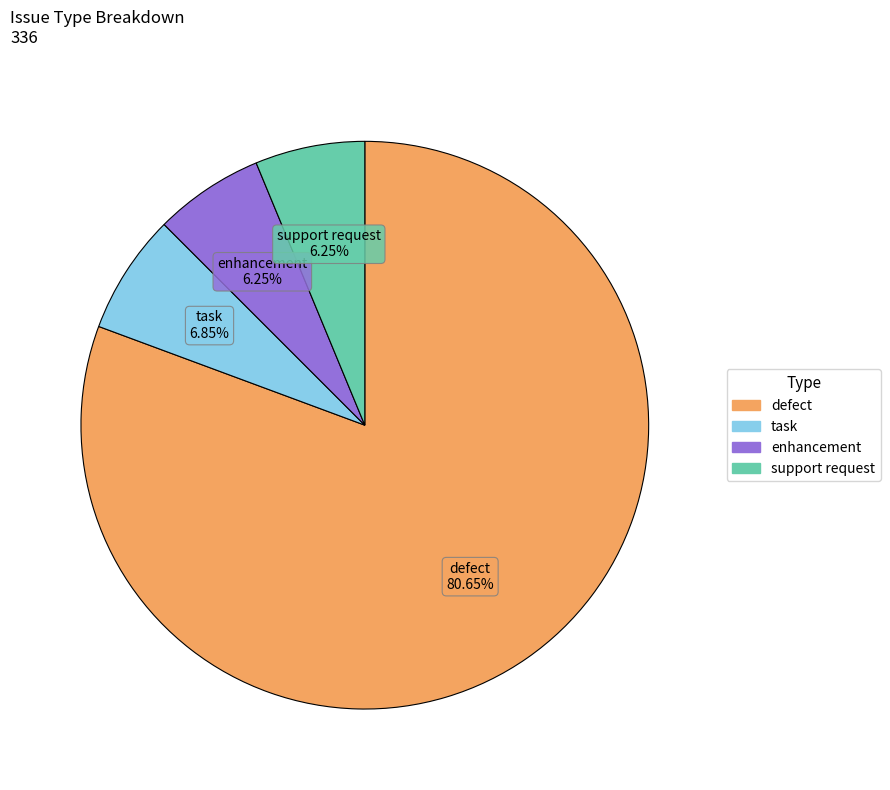

The task slice represents 1% of the pie. True or false?

False